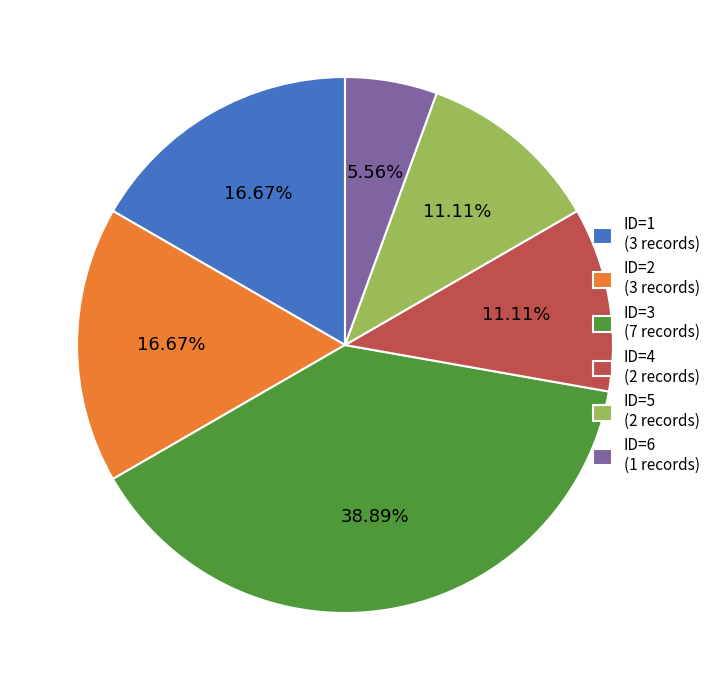

Which category has the smallest portion of the pie?

ID=6